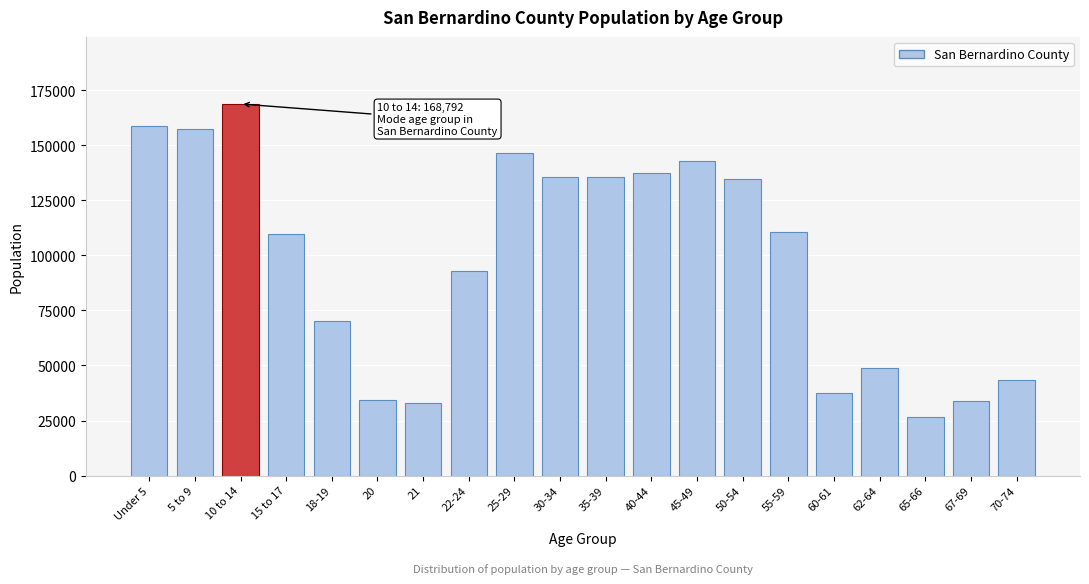

What is the average value?

97868